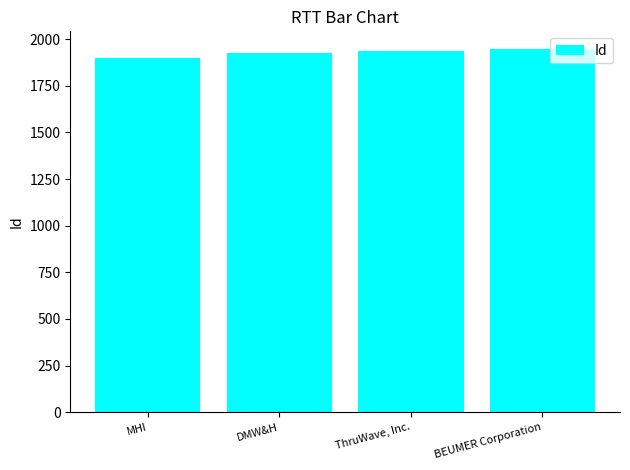

What is the change in value from MHI to DMW&H?

+28